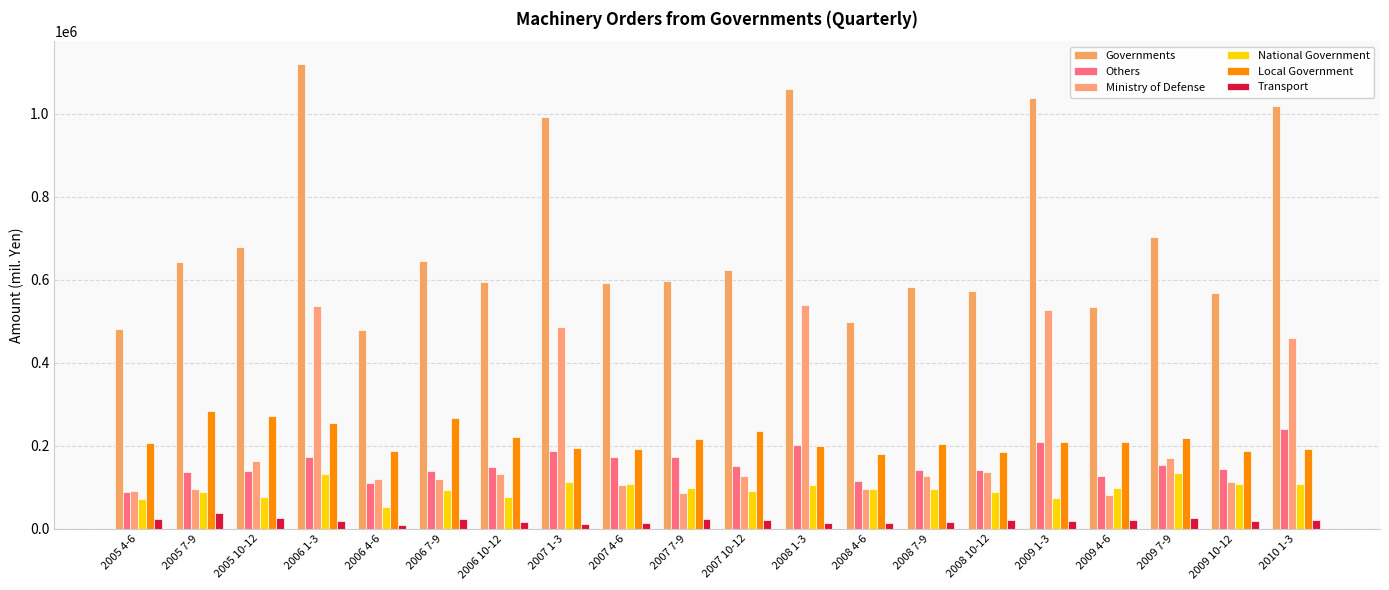

The value of Others at 2009 1-3 is 375688. True or false?

False